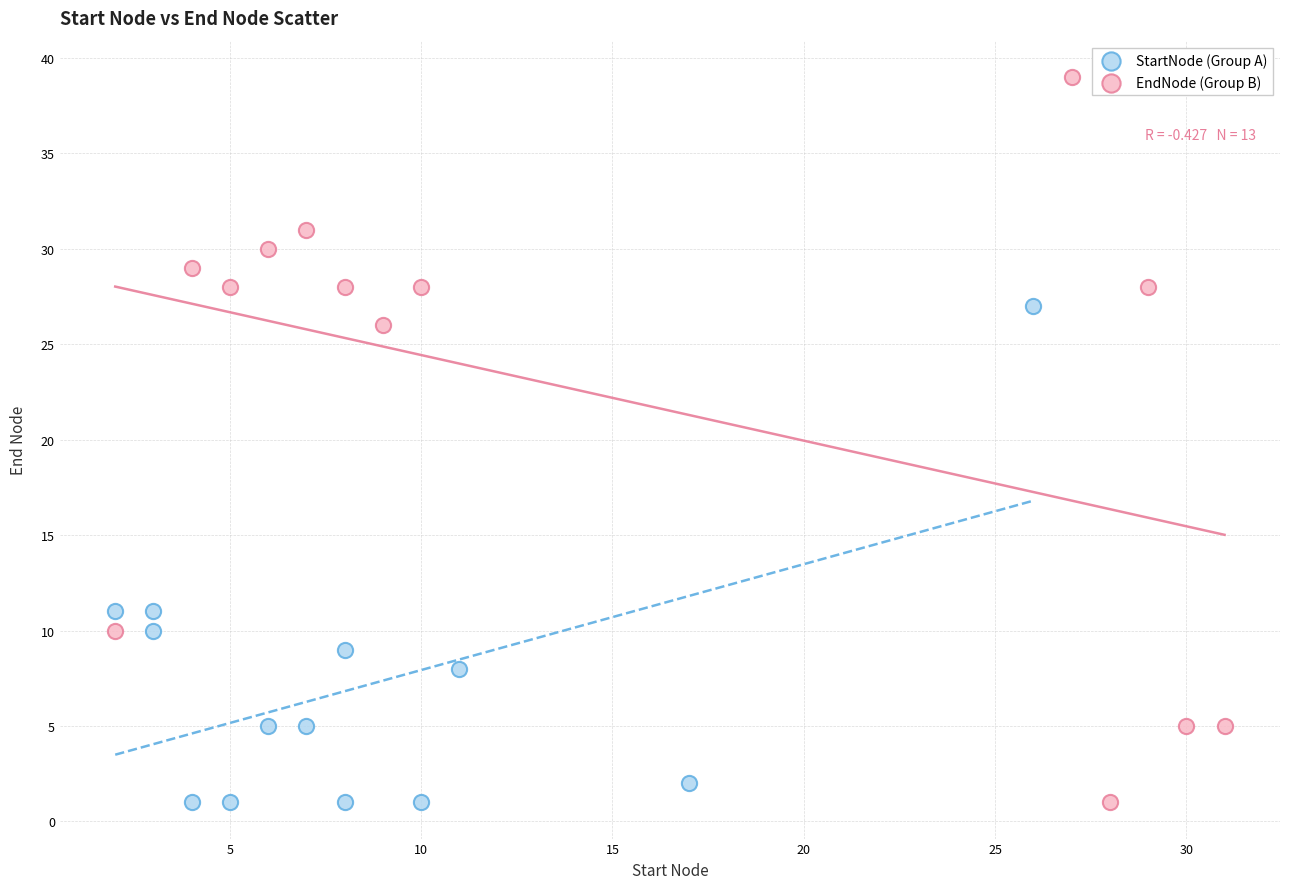

Which series contains the highest Y value?

EndNode (Group B)